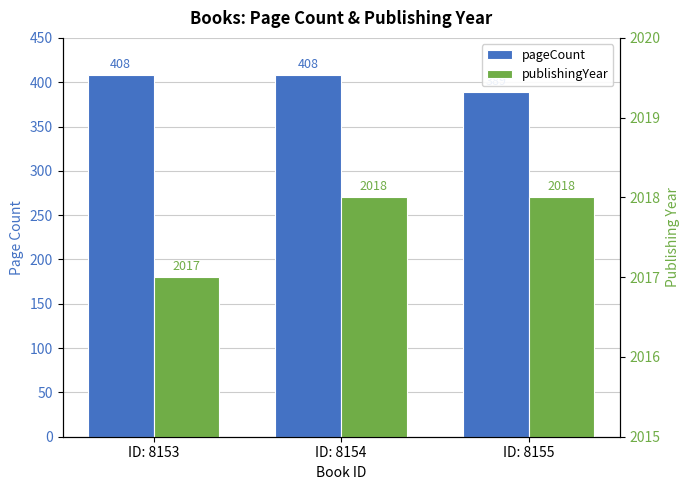

At which category is the sum across all series the highest?

ID: 8154